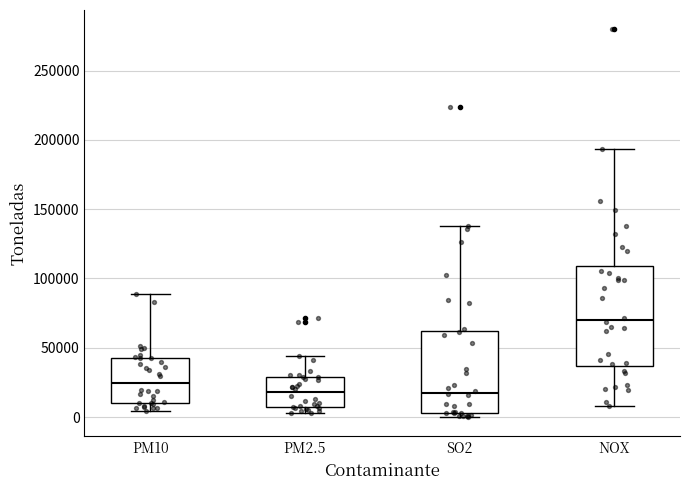

Reading left to right, transcribe this box plot: for each box, give where its median line is, the range the box spans, and where its two whiskers end, as read against the y-axis. The values are not printed on the chart, so give them approximately, as read against the axis.

PM10: median 25000, box 10000 to 40000, whiskers 5000 to 90000
PM2.5: median 20000, box 5000 to 30000, whiskers 5000 (just below the box's lower edge) to 45000
SO2: median 20000, box 5000 to 60000, whiskers 0 to 140000
NOX: median 70000, box 35000 to 110000, whiskers 10000 to 195000